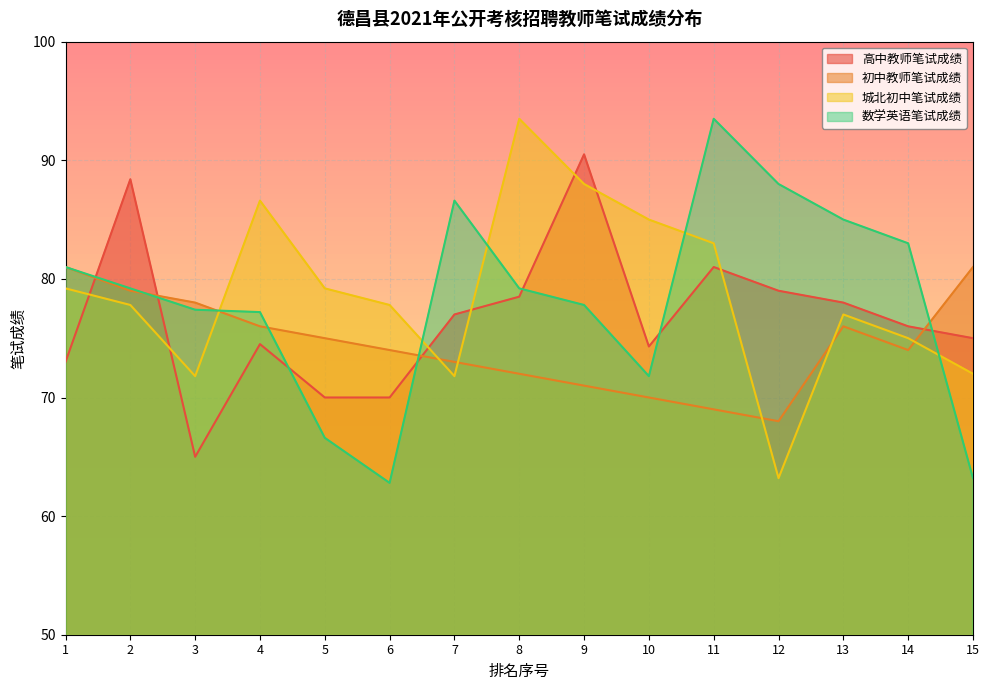

Where is the first local minimum for 高中教师笔试成绩?

3